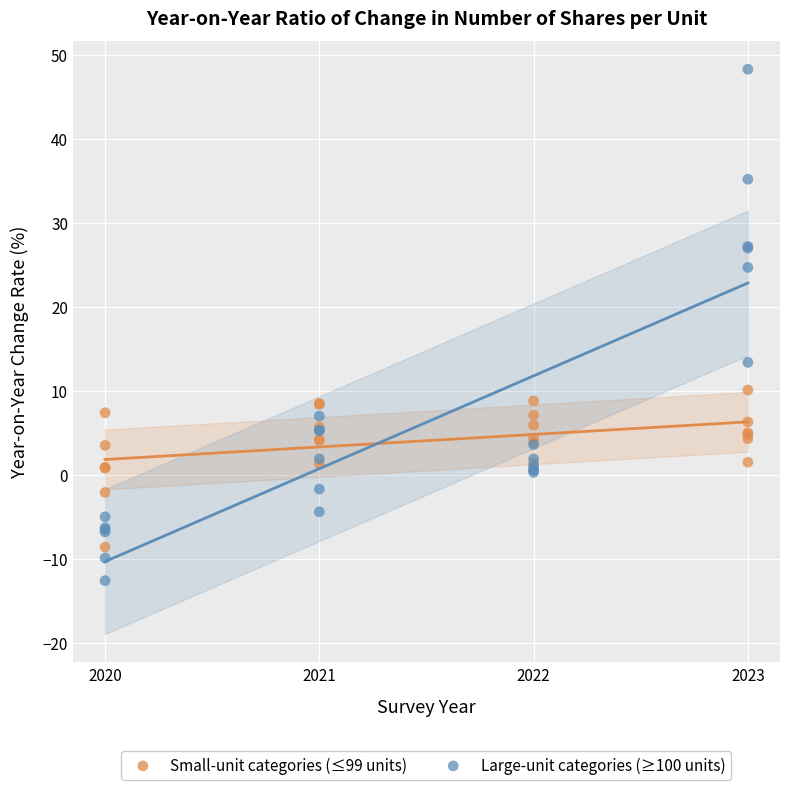

Across all series, what Y value is closest to 17?

13.4